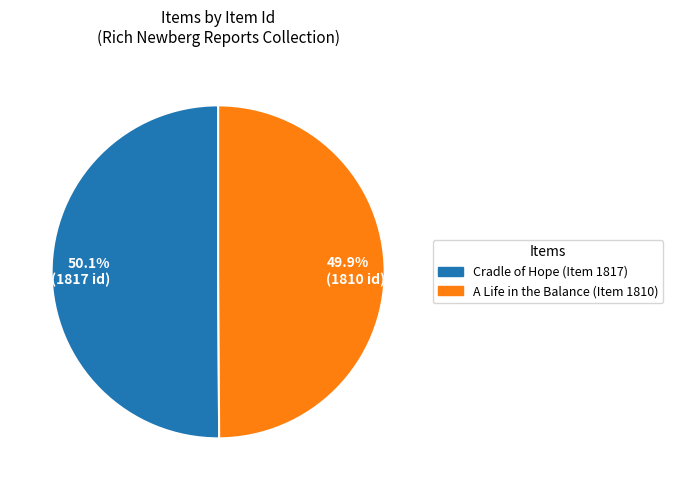

Combined, do 50.1% (1817 id) and 49.9% (1810 id) account for over 50%?

Yes